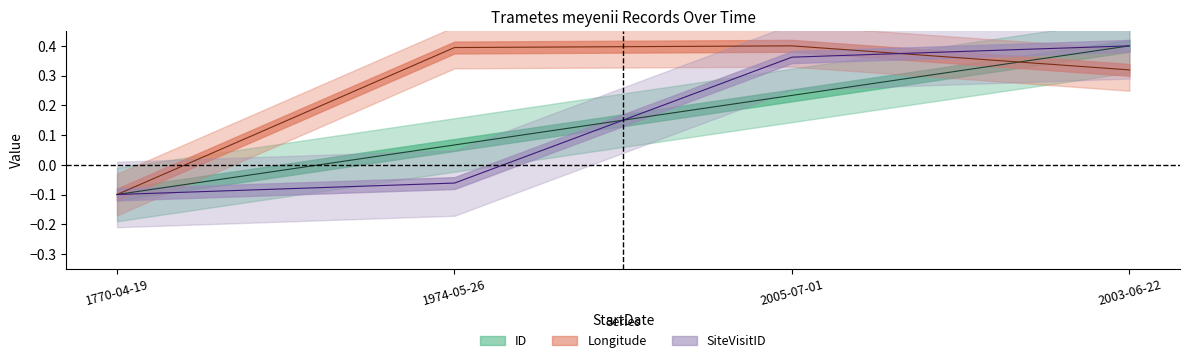

Which series ends up on top after the final intersection of Longitude and ID?

ID